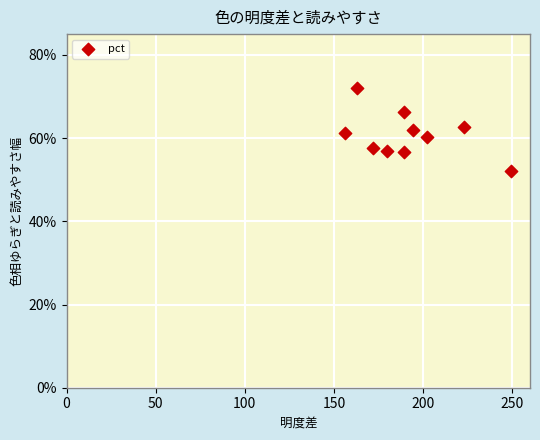

What is the range of X values (max minus min)?

93.2